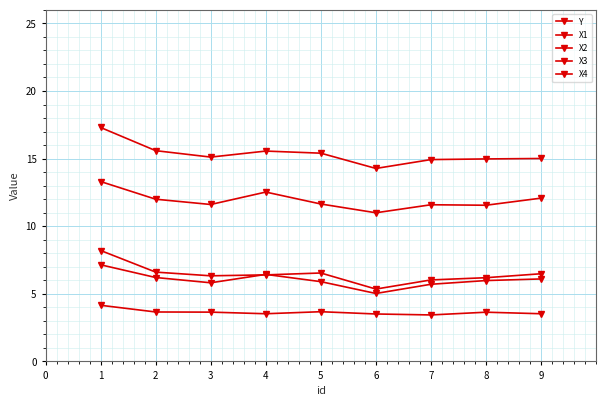

What is the difference between the maximum and second lowest values in the X1 series?

2.4